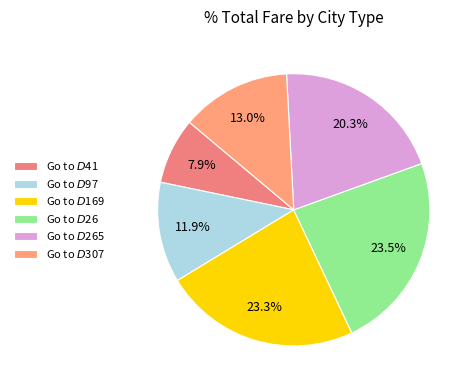

To the nearest percent, what percentage of the pie is Go to $D$265?

20%